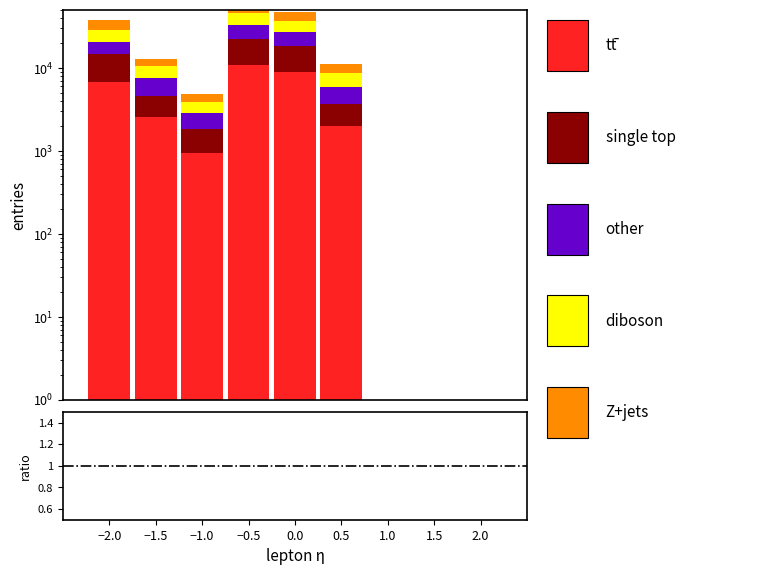

Which category has the lowest value across all series?

−1.0